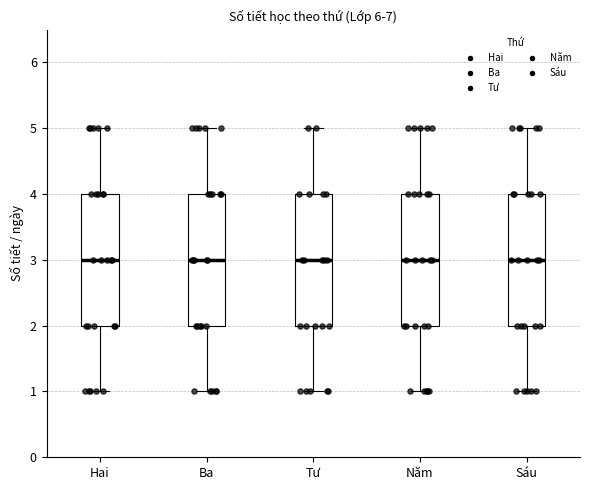

Reading left to right, read every box against the y-axis: the position of its median line, the range the box covers, and the ends of its whiskers. The values are not printed on the chart, so give them approximately, as read against the axis.

Hai: median 3, box 2 to 4, whiskers 1 to 5
Ba: median 3, box 2 to 4, whiskers 1 to 5
Tư: median 3, box 2 to 4, whiskers 1 to 5
Năm: median 3, box 2 to 4, whiskers 1 to 5
Sáu: median 3, box 2 to 4, whiskers 1 to 5